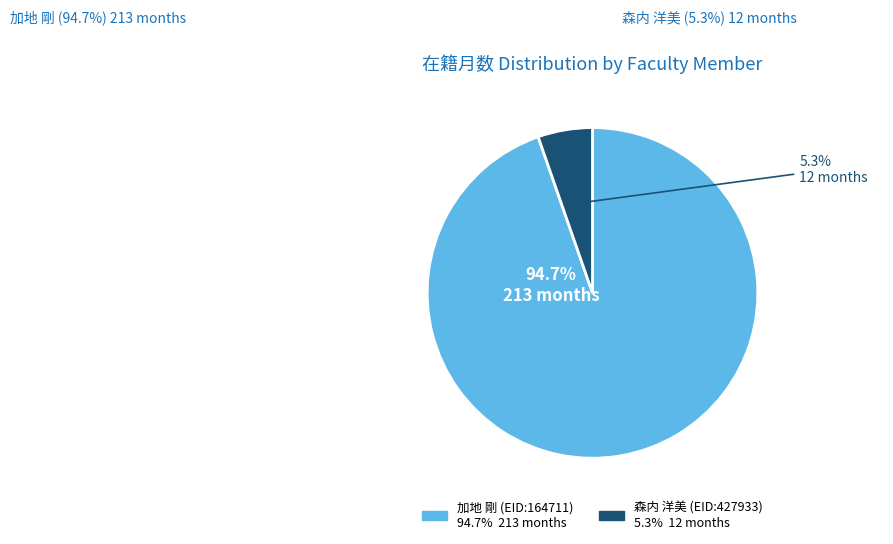

Which slice is the largest?

加地 剛 (EID:164711)